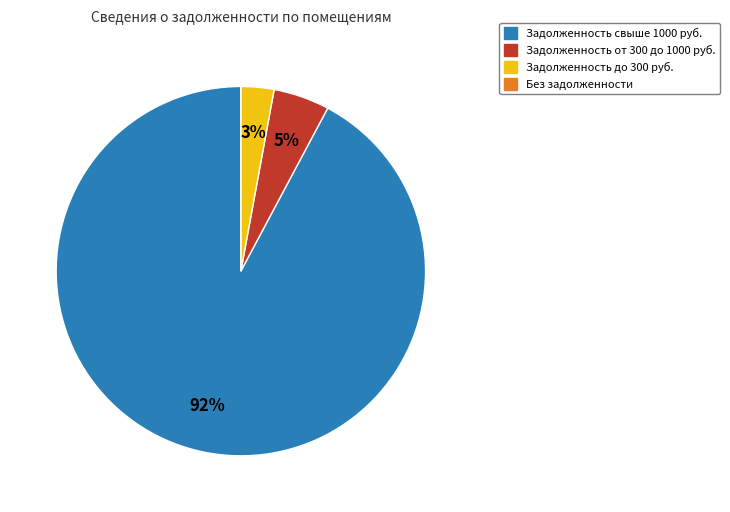

What percentage is the Задолженность свыше 1000 руб. slice, to the nearest percent?

92%